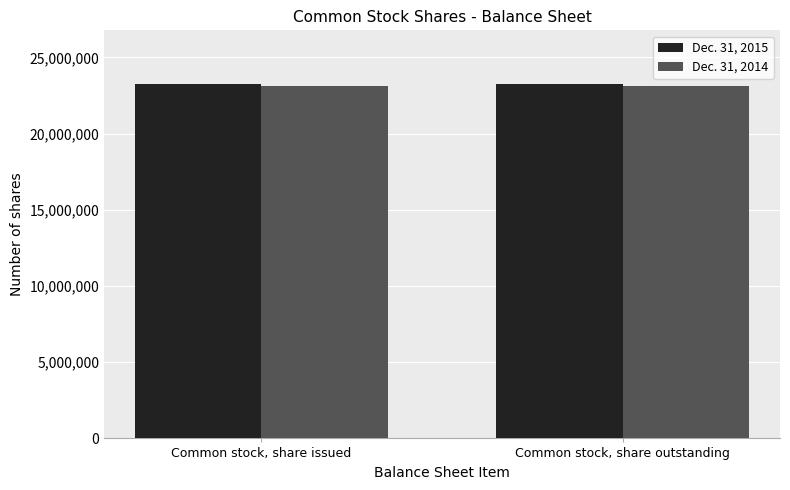

What is the spread (max minus min) of values at Common stock, share issued?

188022